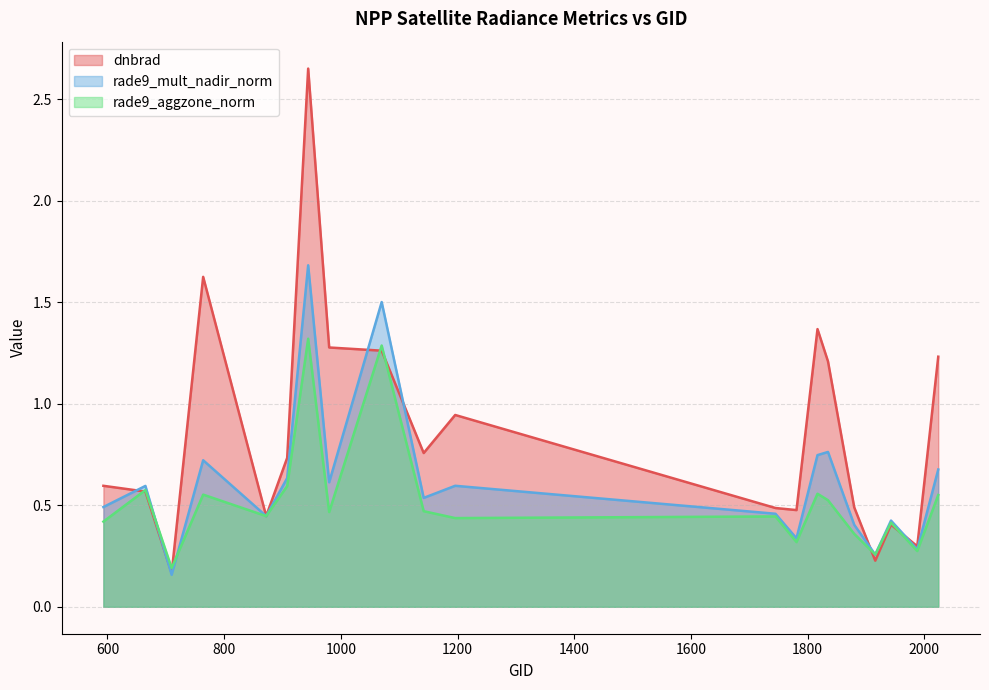

How many intersections are there between dnbrad and rade9_mult_nadir_norm?

6